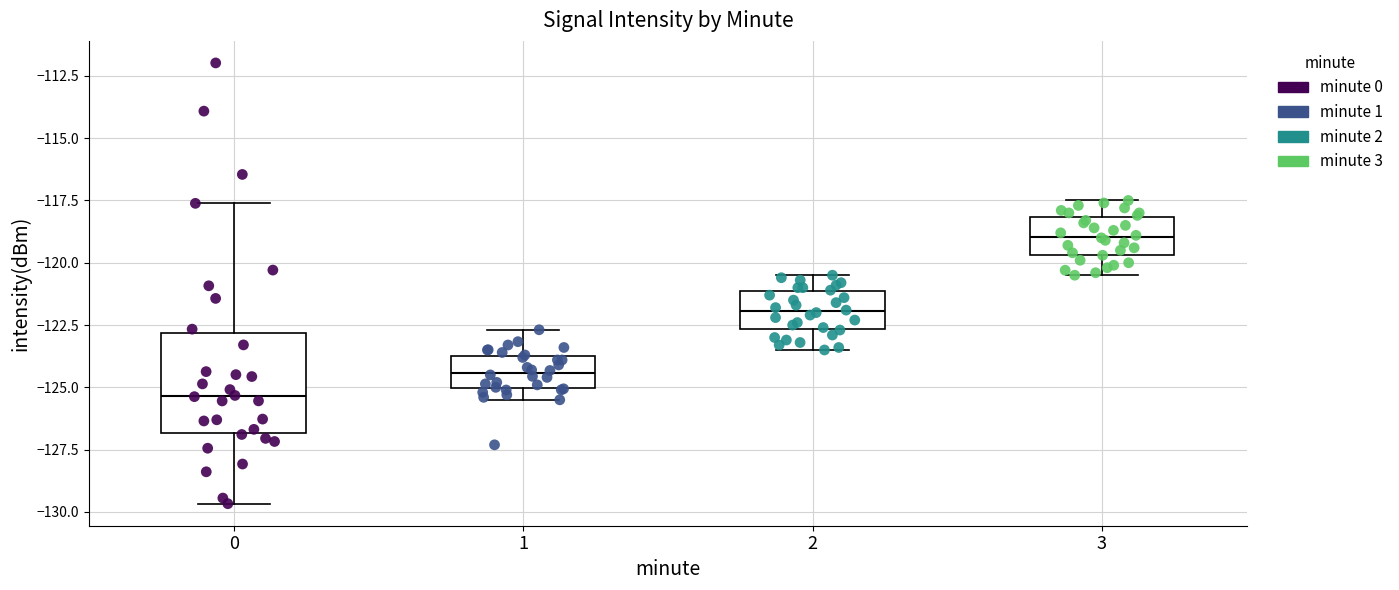

Which box has the highest median line?

3